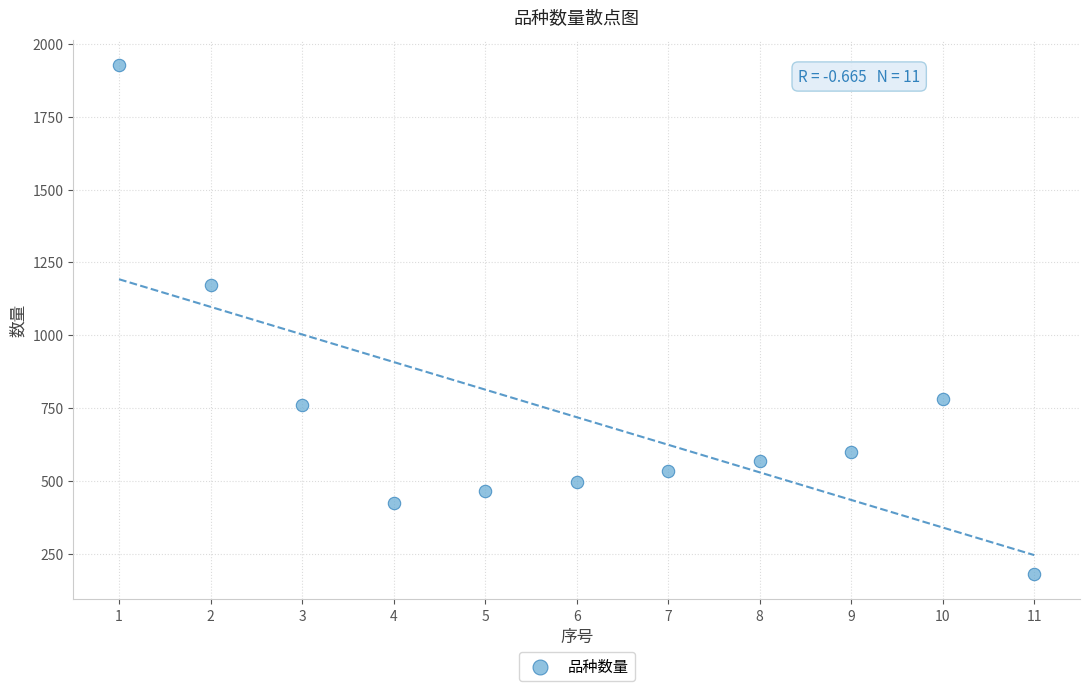

What is the range of Y values (max minus min)?

1746